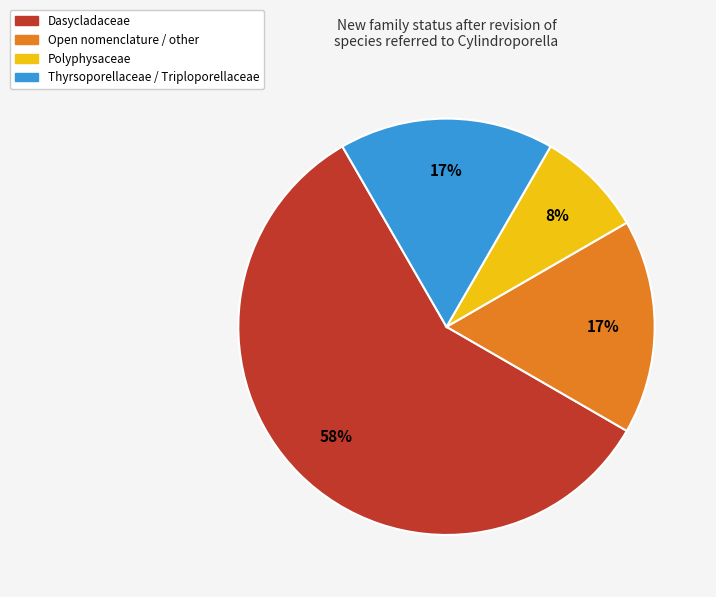

Does any single category account for the majority?

Yes